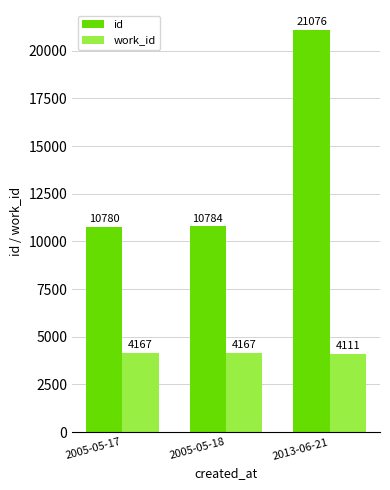

True or false: work_id has a value of 2302 at 2013-06-21.

False